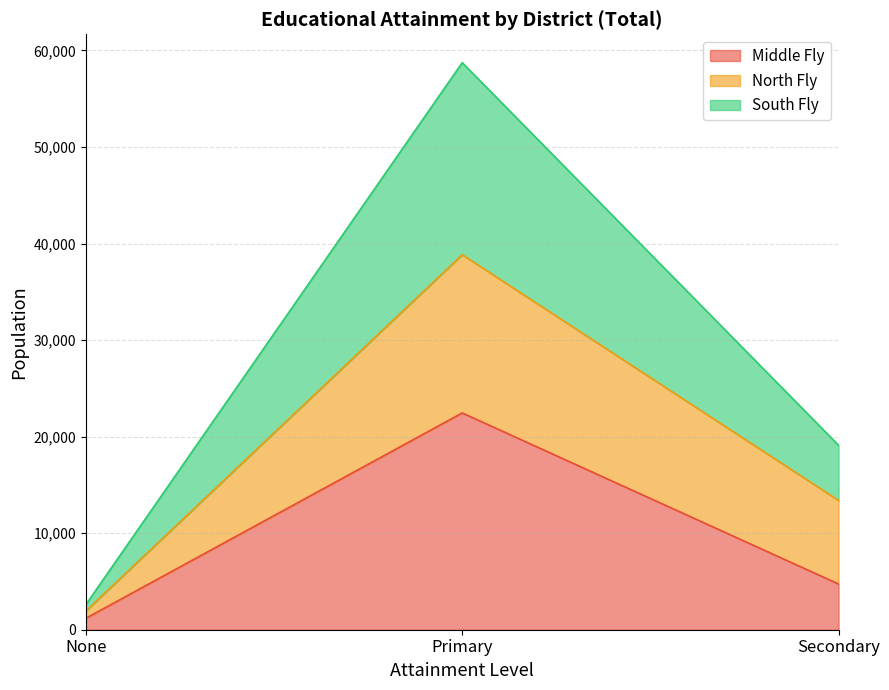

How many lines are shown in the chart?

3